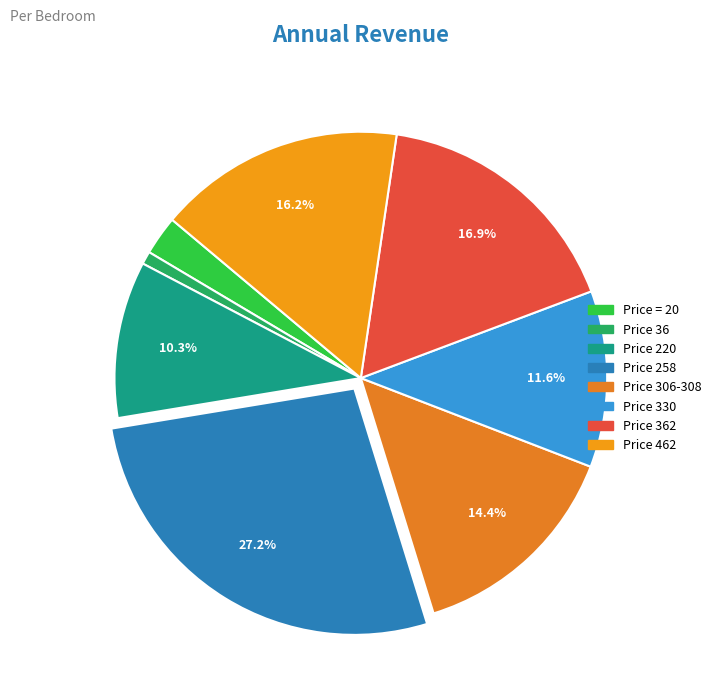

Count the number of slices in the pie.

8